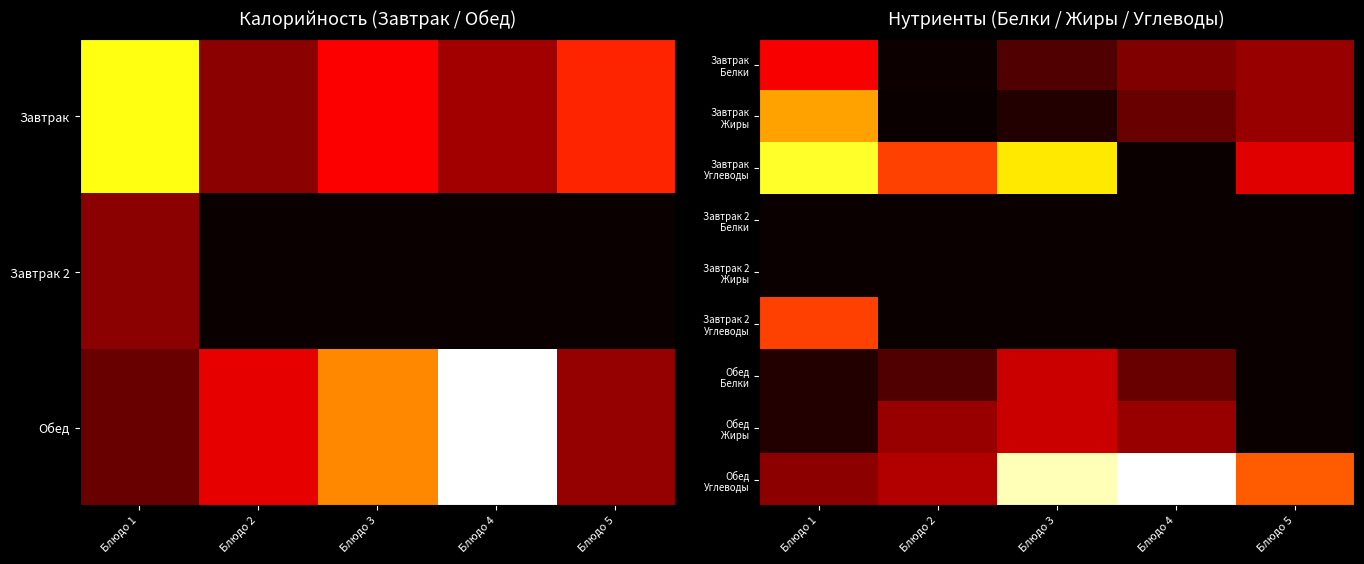

Which has a higher value, Блюдо 4 or Блюдо 5?

Блюдо 5